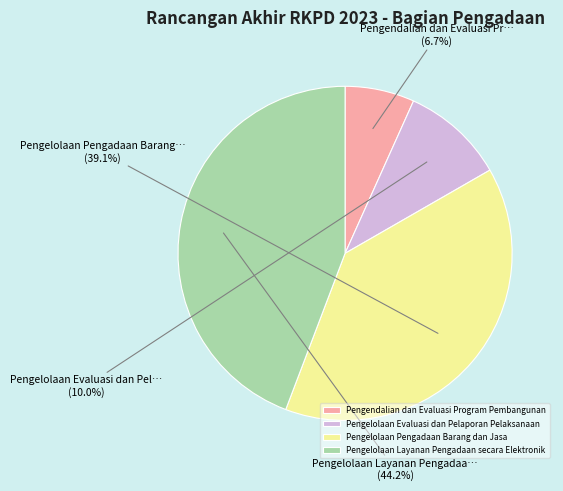

Is it true that Pengelolaan Pengadaan Barang dan Jasa is 39% of the pie?

True